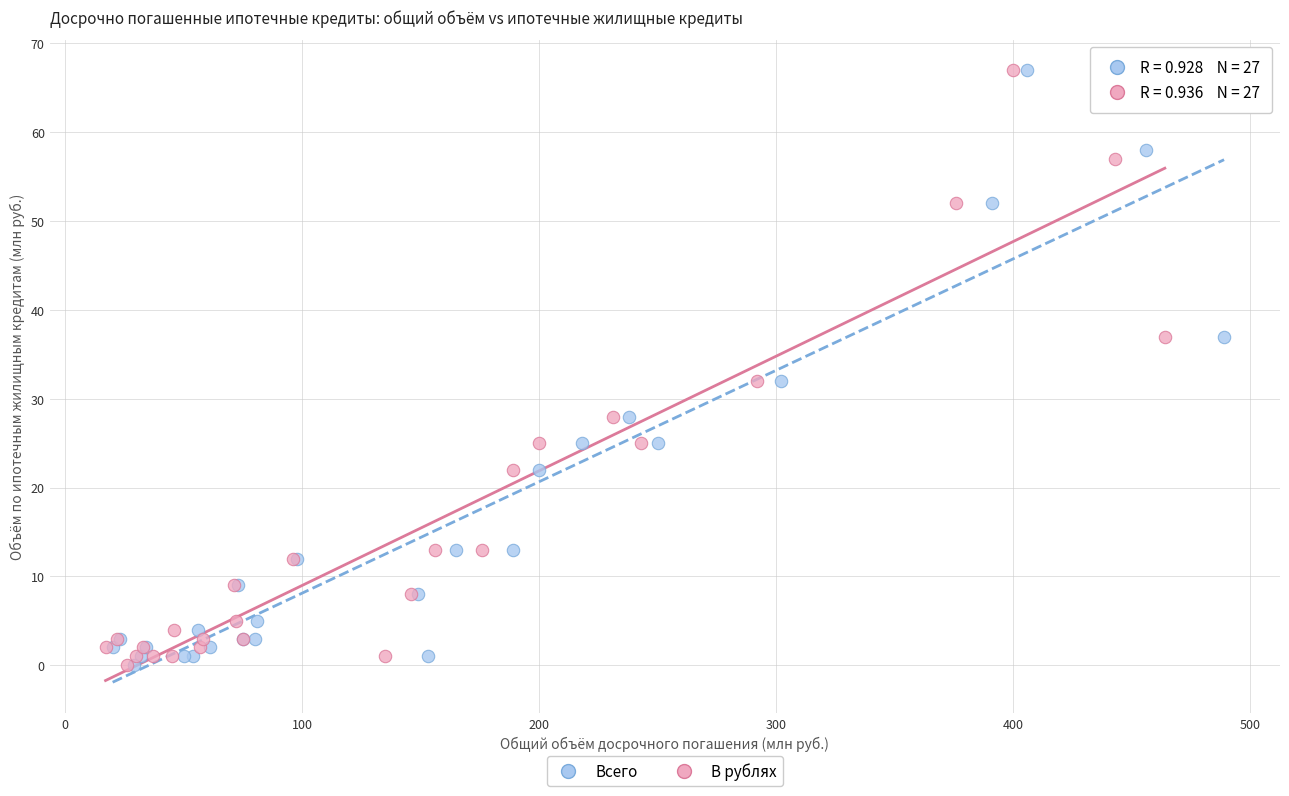

What are all the series names shown in the legend?

Всего, В рублях